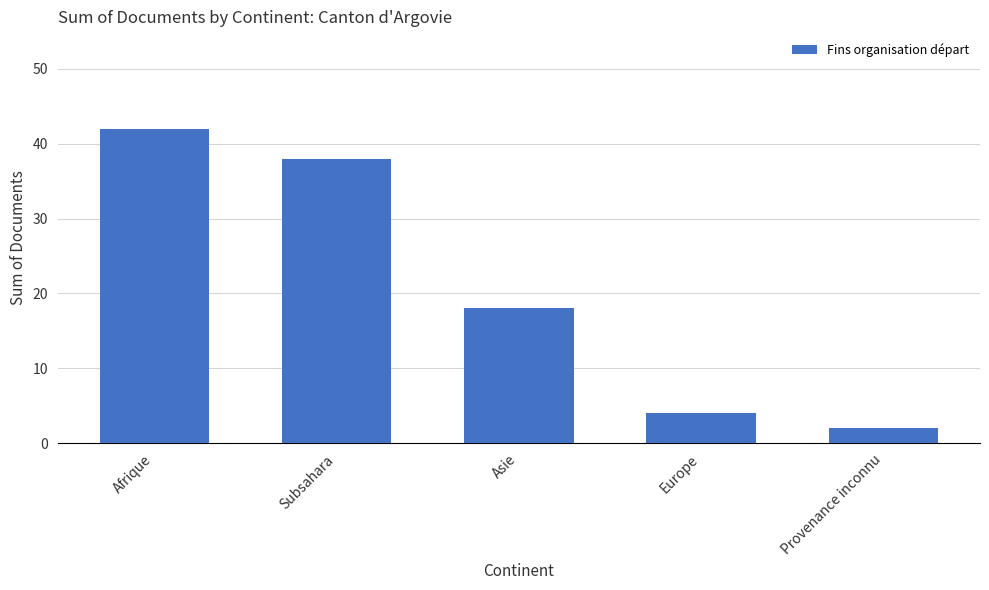

The chart shows a value of 18 at Asie. True or false?

True